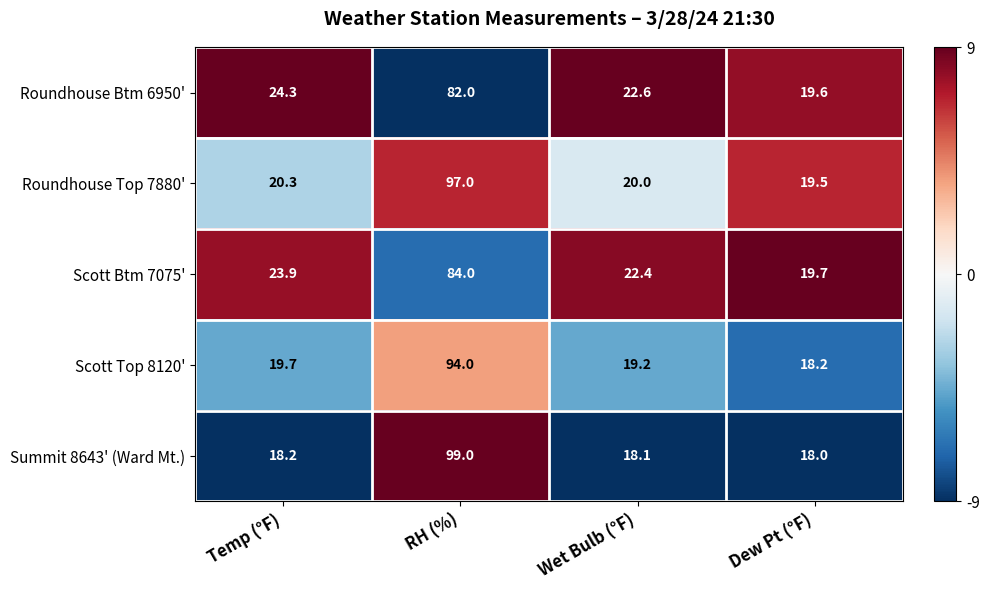

What is the sum of all Roundhouse Top 7880' values?

156.8